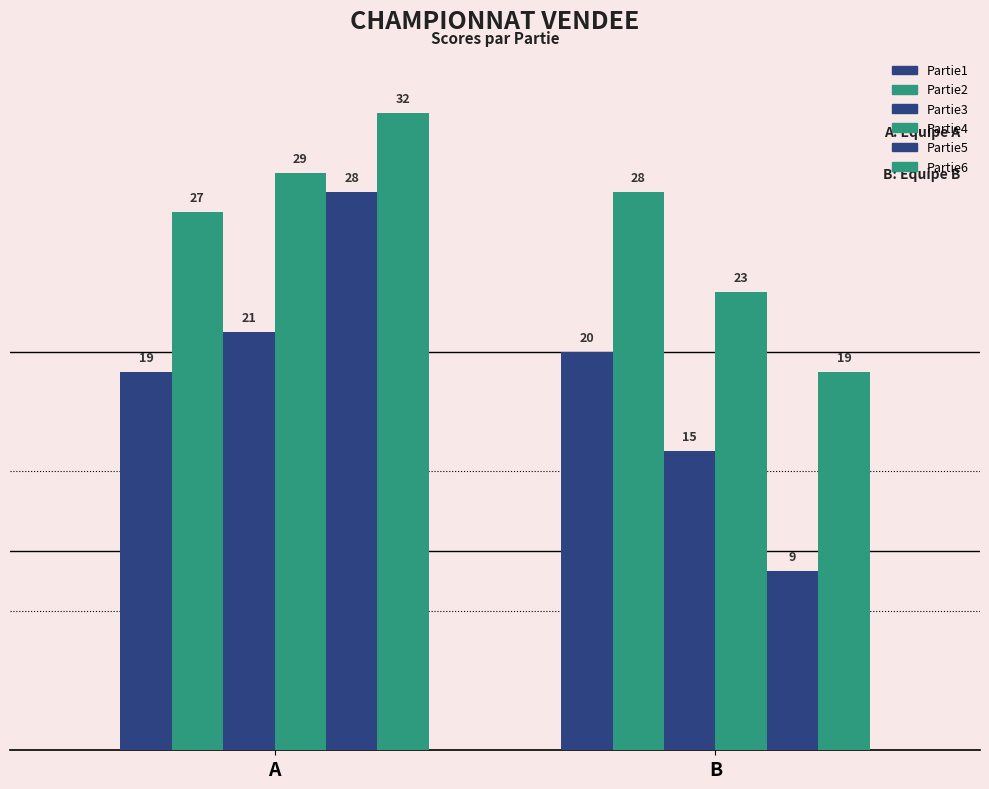

Reading left to right, extract all data points from this chart.

Partie1: A=19	B=20
Partie2: A=27	B=28
Partie3: A=21	B=15
Partie4: A=29	B=23
Partie5: A=28	B=9
Partie6: A=32	B=19